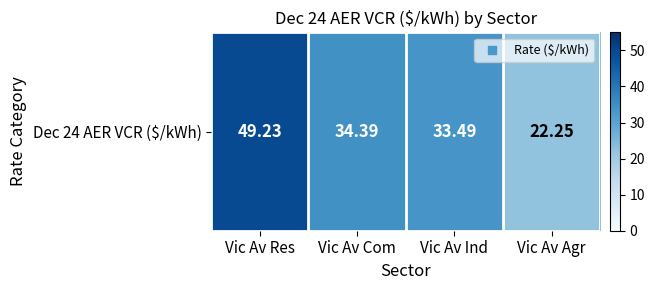

List the labels in order of value, largest first.

Vic Av Res, Vic Av Com, Vic Av Ind, Vic Av Agr